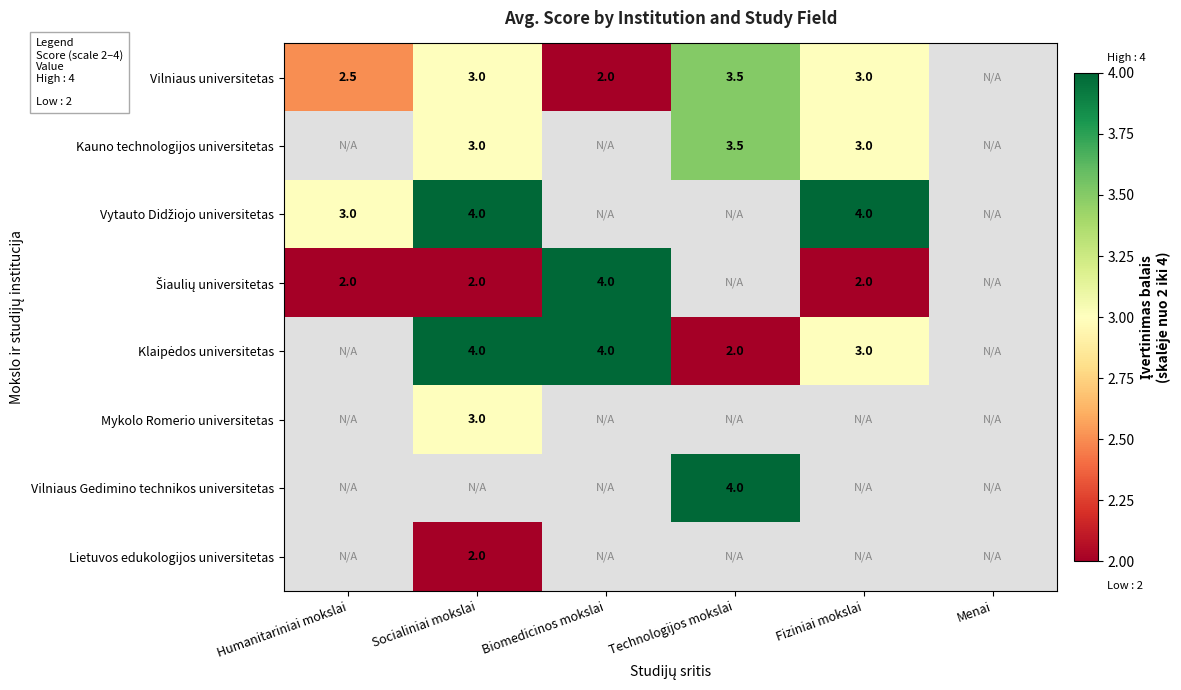

True or false: Vilniaus universitetas has a value of 0.8 at Socialiniai mokslai.

False